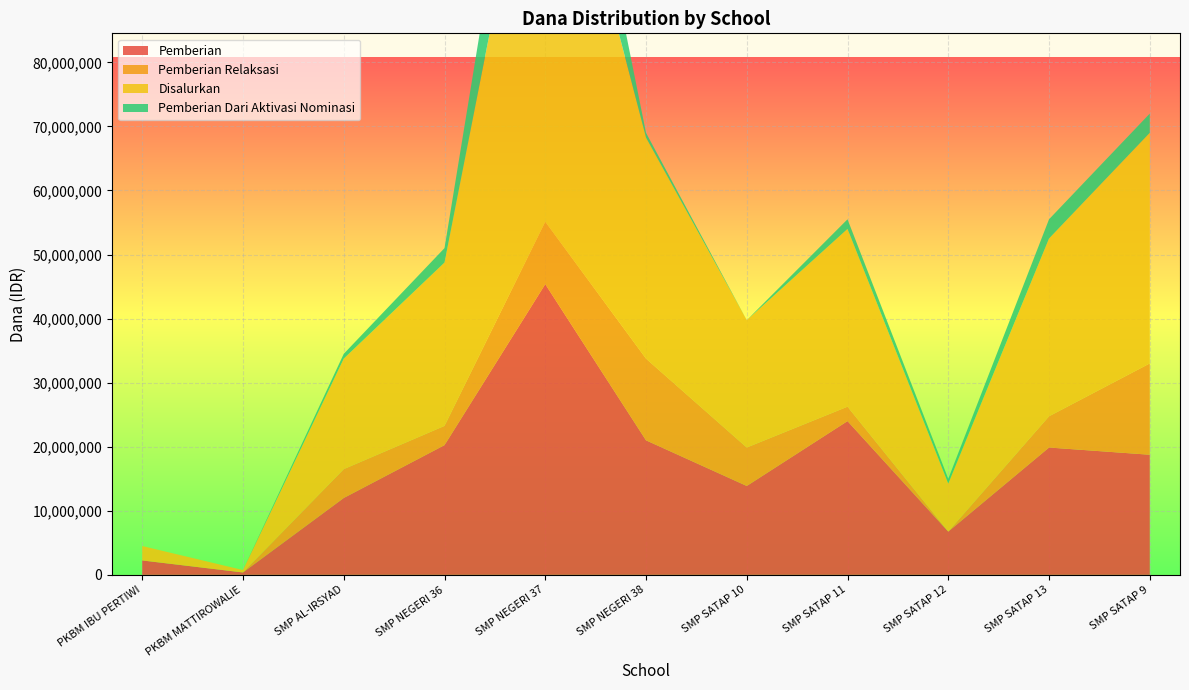

Reading right to left, transcribe all the data shown in this chart.

Pemberian: 18750000	19875000	6750000	24000000	13875000	21000000	45375000	20250000	12000000	375000	2250000
Pemberian Relaksasi: 14250000	4875000	0	2250000	6000000	12750000	9750000	3000000	4500000	0	0
Disalurkan: 36000000	27750000	7500000	27750000	19875000	34500000	73500000	25500000	17250000	375000	2250000
Pemberian Dari Aktivasi Nominasi: 3000000	3000000	750000	1500000	0	750000	18375000	2250000	750000	0	0